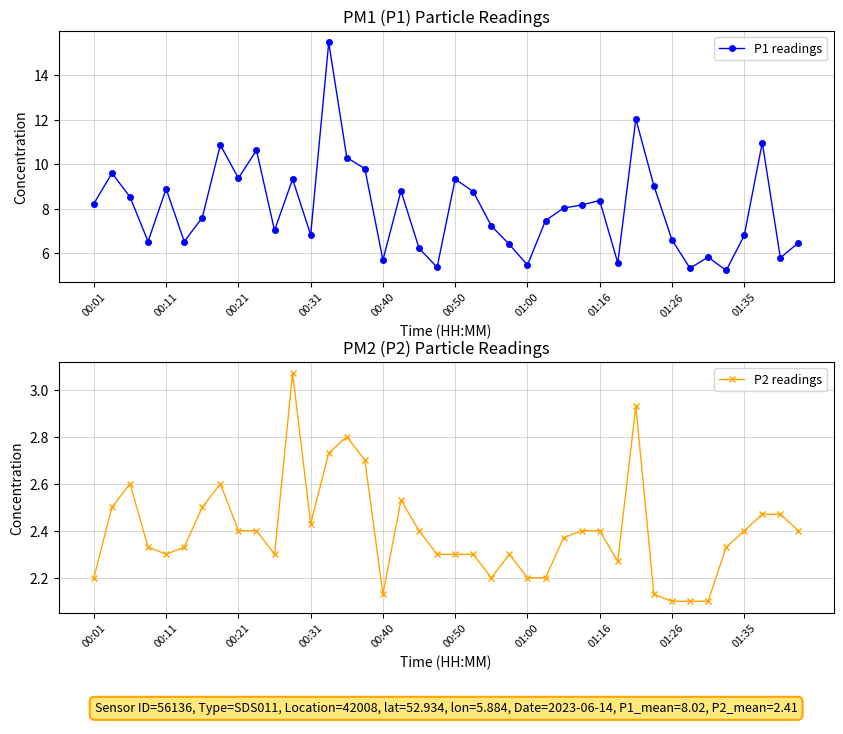

How many series are shown in this chart?

2